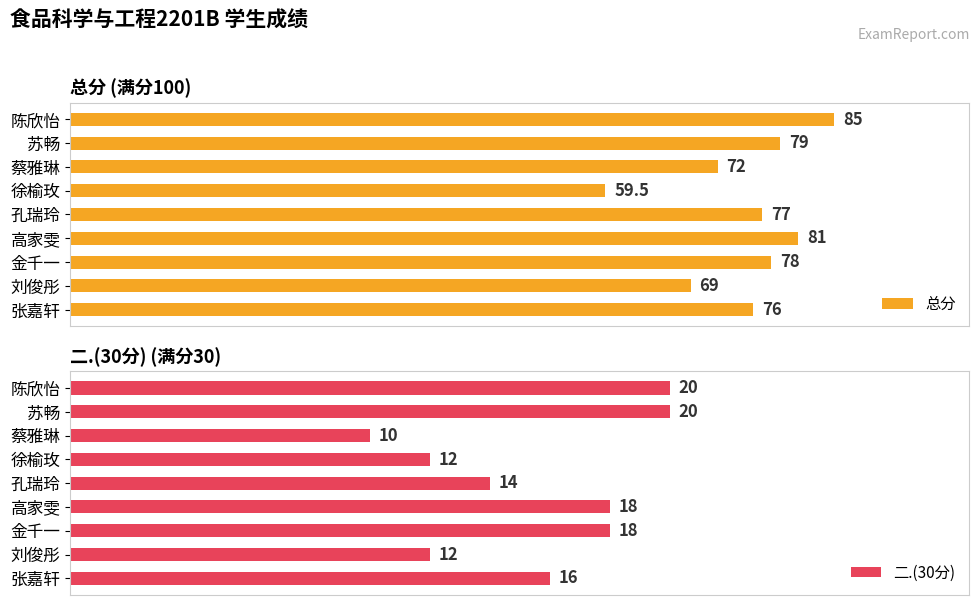

Reading left to right, what are all the values shown in this chart?

总分: 76.0	69.0	78.0	81.0	77.0	59.5	72.0	79.0	85.0
二.(30分): 16.0	12.0	18.0	18.0	14.0	12.0	10.0	20.0	20.0